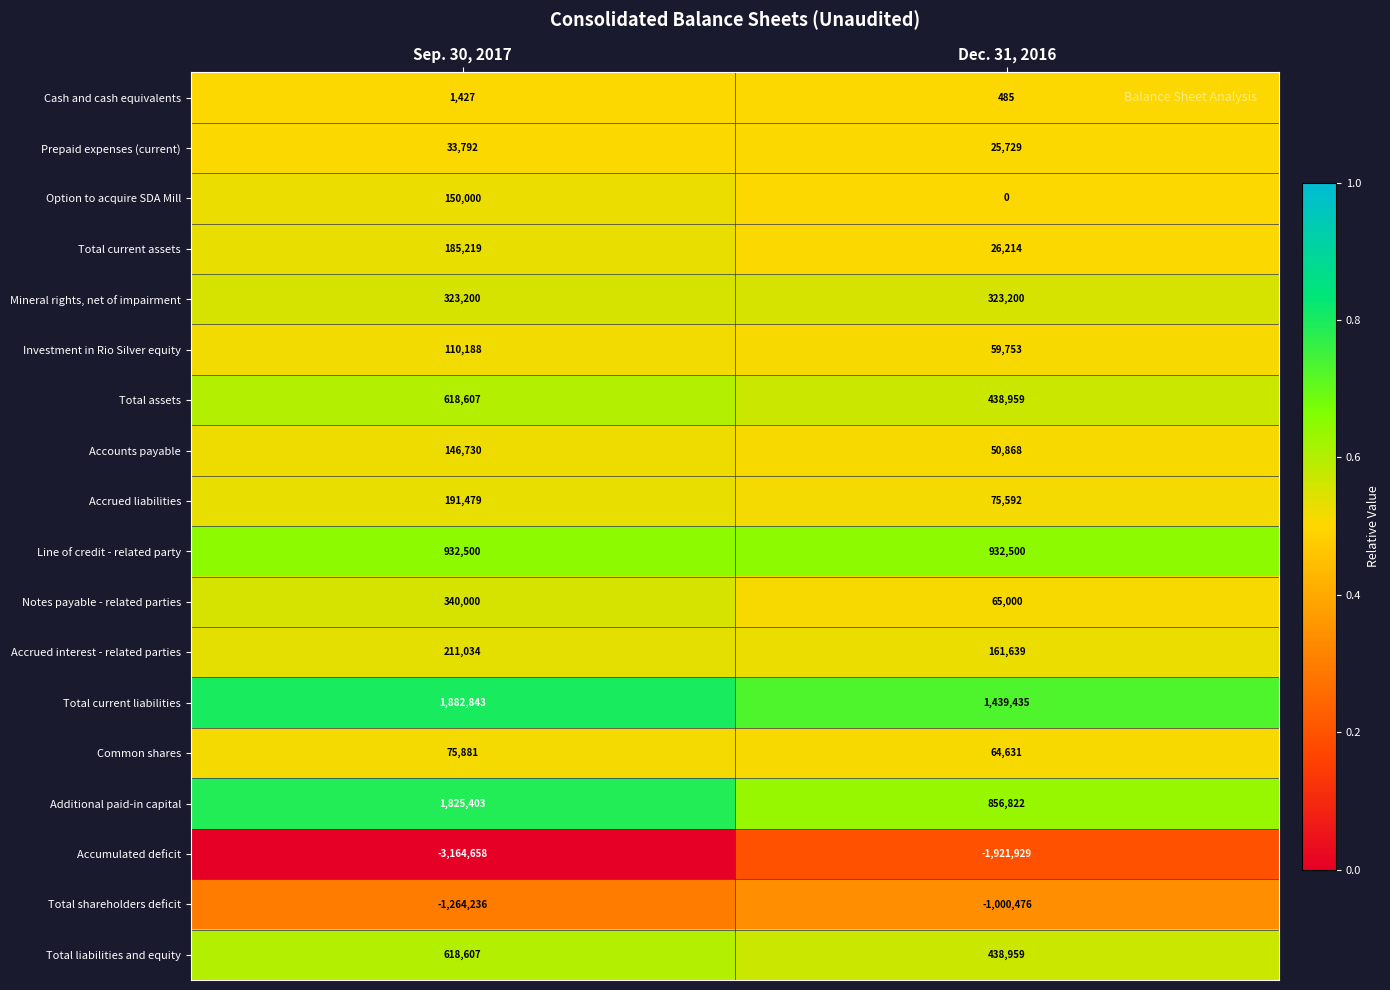

Rank the categories by Total assets value from highest to lowest.

Sep. 30, 2017, Dec. 31, 2016